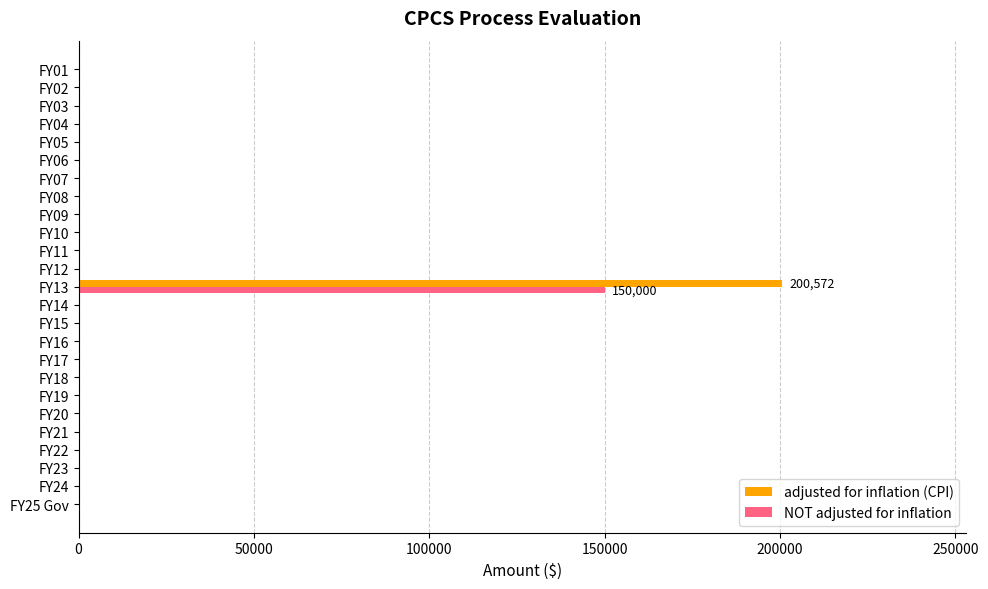

At which category is the sum across all series the highest?

FY13